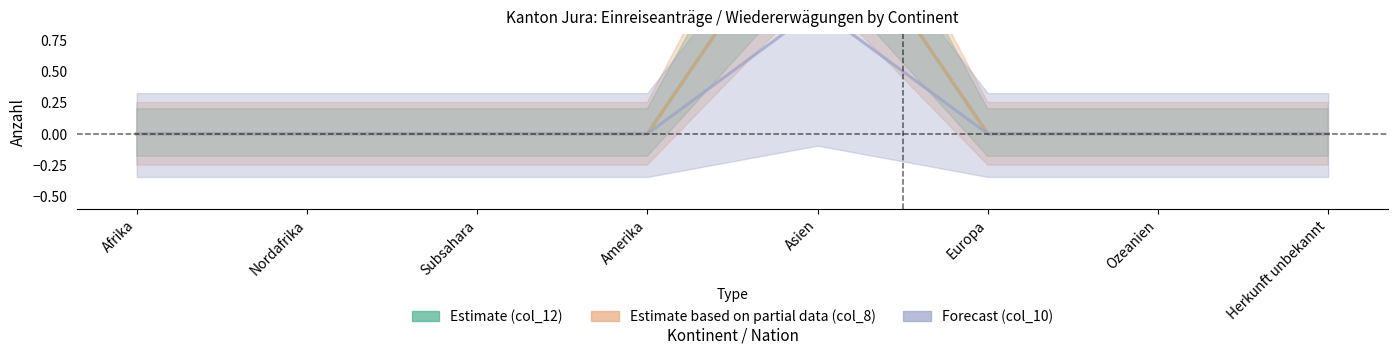

What is the label of the 7th point from the left?

Ozeanien